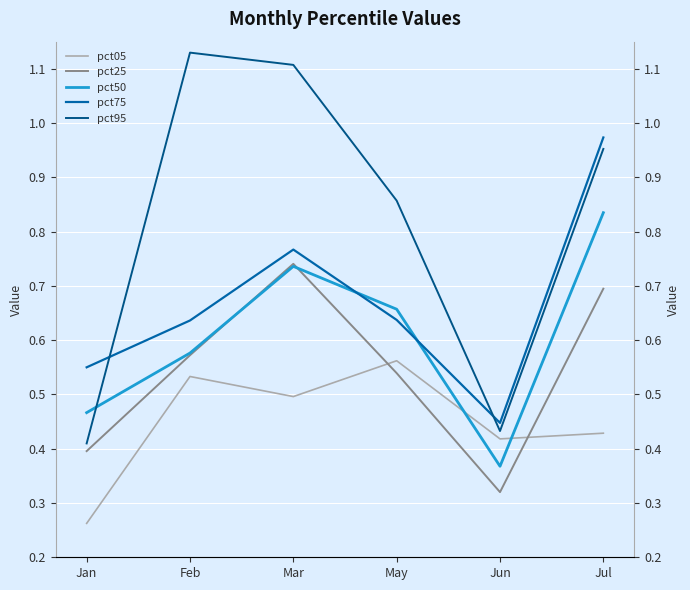

True or false: pct05 has a value of 0.3 at Feb.

False